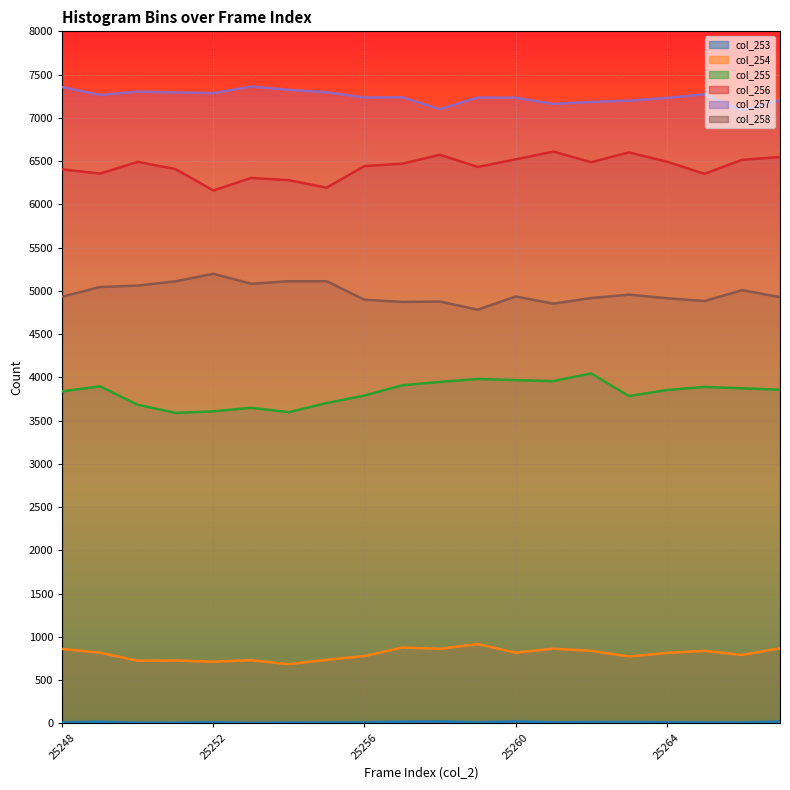

Reading right to left, list all the values displayed in this chart.

col_253: 25267=20	25266=9	25265=11	25264=12	25263=15	25262=14	25261=12	25260=22	25259=12	25258=22	25257=19	25256=12	25255=10	25254=8	25253=5	25252=13	25251=6	25250=7	25249=18	25248=11
col_254: 25267=867	25266=791	25265=838	25264=814	25263=773	25262=838	25261=863	25260=817	25259=917	25258=861	25257=877	25256=777	25255=734	25254=684	25253=730	25252=712	25251=726	25250=723	25249=817	25248=860
col_255: 25267=3857	25266=3873	25265=3889	25264=3853	25263=3783	25262=4045	25261=3956	25260=3968	25259=3981	25258=3947	25257=3908	25256=3790	25255=3703	25254=3597	25253=3648	25252=3607	25251=3589	25250=3683	25249=3896	25248=3838
col_256: 25267=6547	25266=6515	25265=6353	25264=6494	25263=6601	25262=6487	25261=6610	25260=6520	25259=6432	25258=6573	25257=6470	25256=6442	25255=6193	25254=6279	25253=6305	25252=6160	25251=6407	25250=6491	25249=6355	25248=6404
col_257: 25267=7205	25266=7086	25265=7272	25264=7230	25263=7199	25262=7184	25261=7161	25260=7233	25259=7235	25258=7100	25257=7238	25256=7235	25255=7296	25254=7324	25253=7362	25252=7285	25251=7294	25250=7303	25249=7265	25248=7356
col_258: 25267=4927	25266=5008	25265=4882	25264=4915	25263=4956	25262=4917	25261=4852	25260=4935	25259=4782	25258=4876	25257=4872	25256=4897	25255=5111	25254=5111	25253=5082	25252=5197	25251=5110	25250=5061	25249=5044	25248=4932